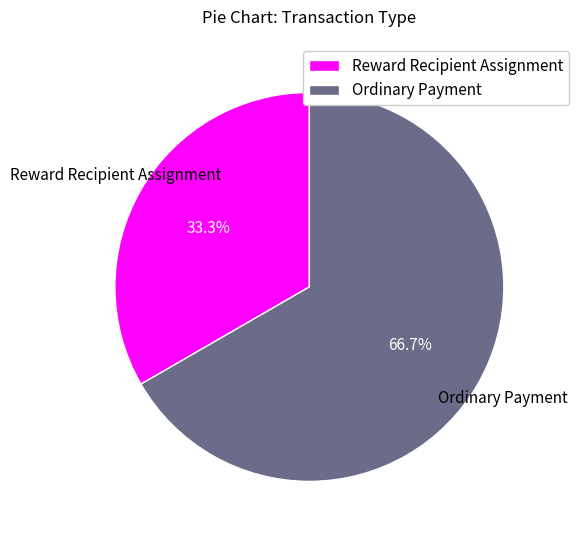

True or false: Reward Recipient Assignment accounts for 33% of the total.

True